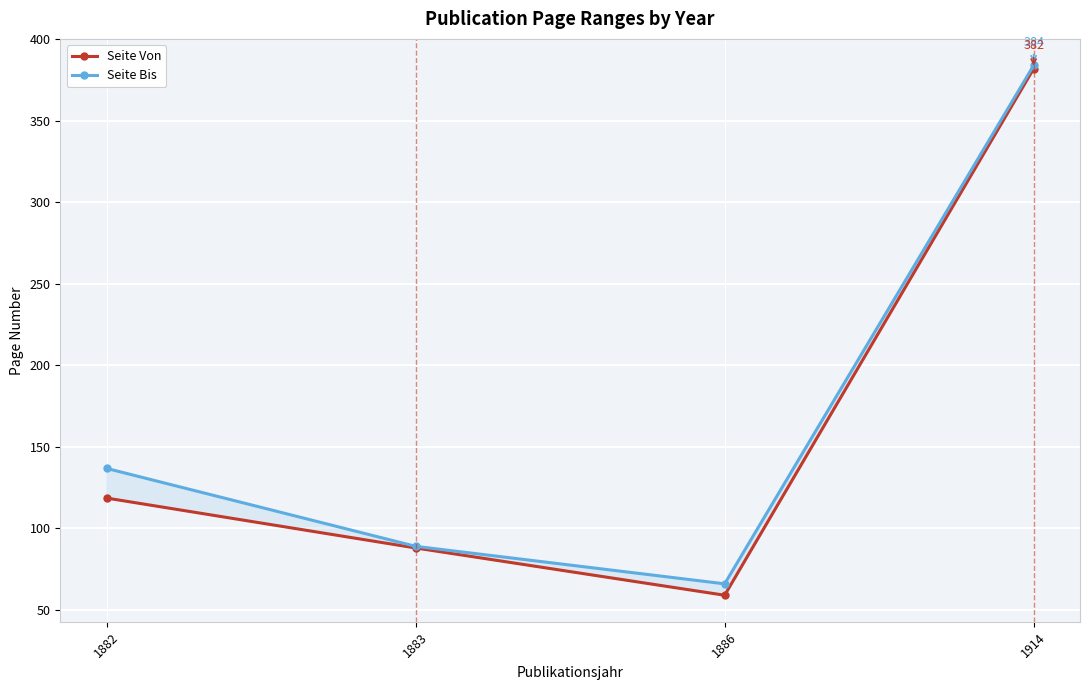

What is the greatest value displayed?

384.0